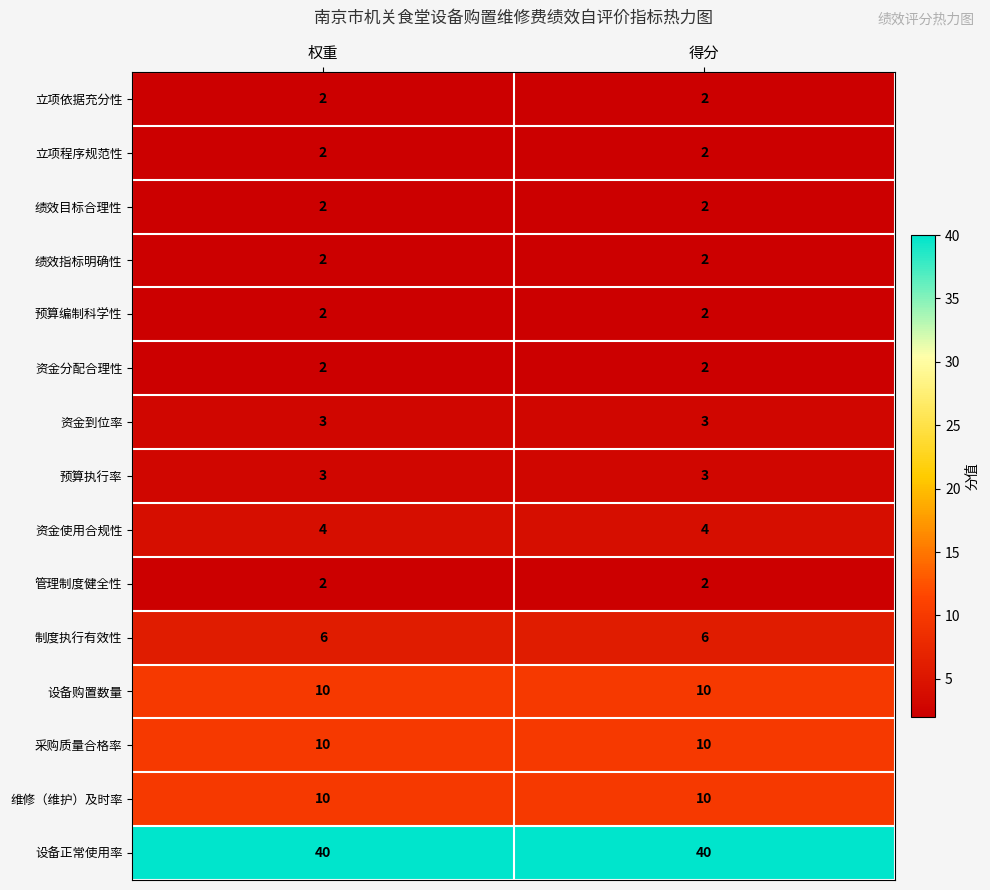

What is the total value across all series at 得分?

100